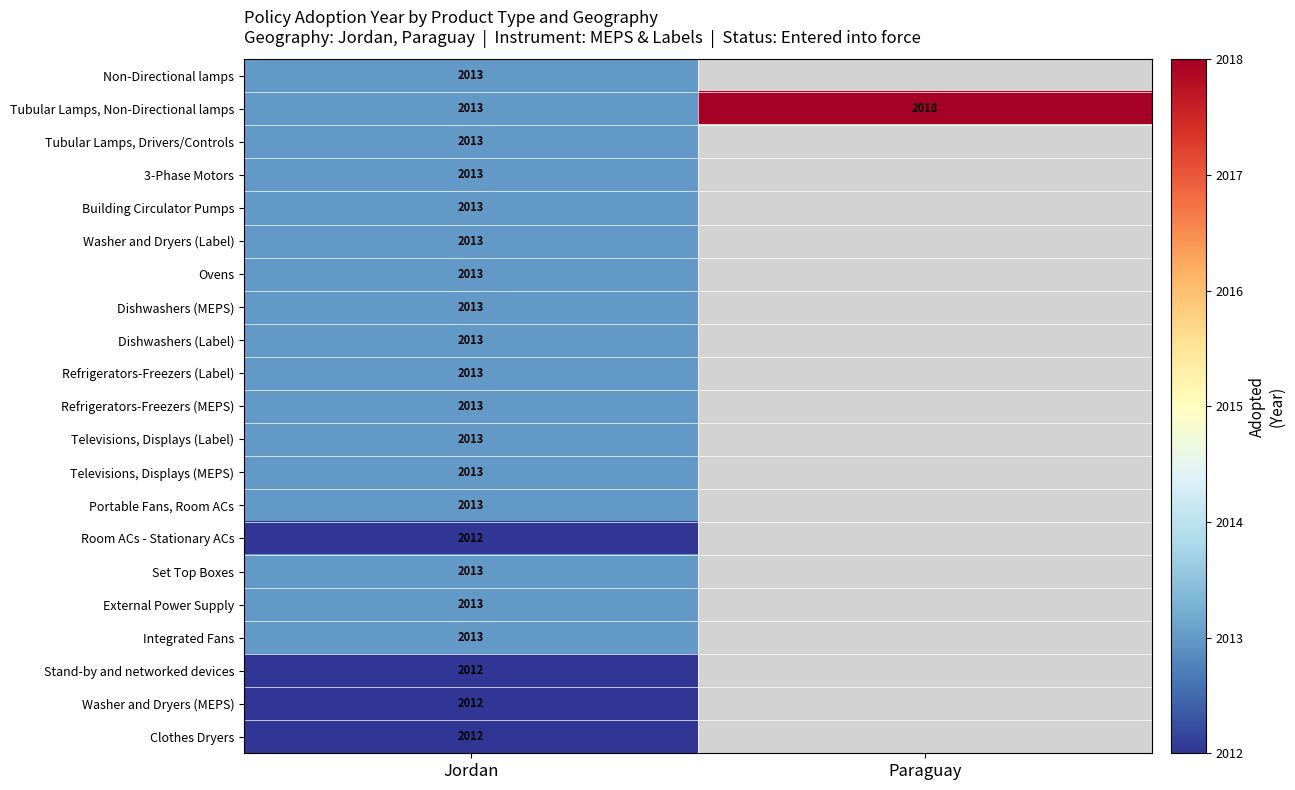

True or false: Washer and Dryers (Label) has a value of 587 at Jordan.

False